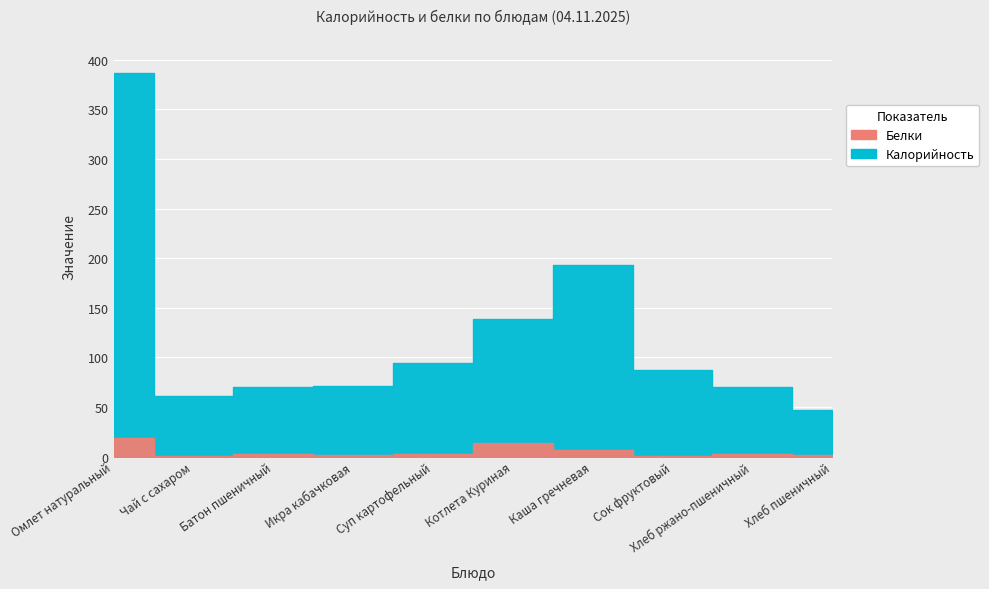

True or false: Калорийность and Белки cross at least once.

False